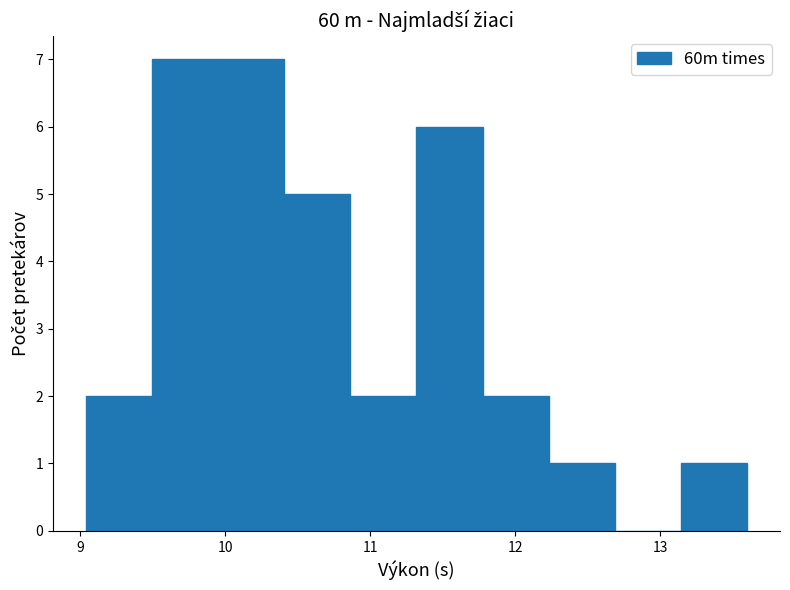

Reading left to right, list every bar in this chart as the range it spans on the x-axis followed by its height. Neither the bar edges nor the heights are printed on the chart, so give them approximately, as read against the axes.

9.0 to 9.5: 2
9.5 to 10.0: 7
10.0 to 10.4: 7
10.4 to 10.9: 5
10.9 to 11.3: 2
11.3 to 11.8: 6
11.8 to 12.2: 2
12.2 to 12.7: 1
12.7 to 13.1: 0
13.1 to 13.6: 1